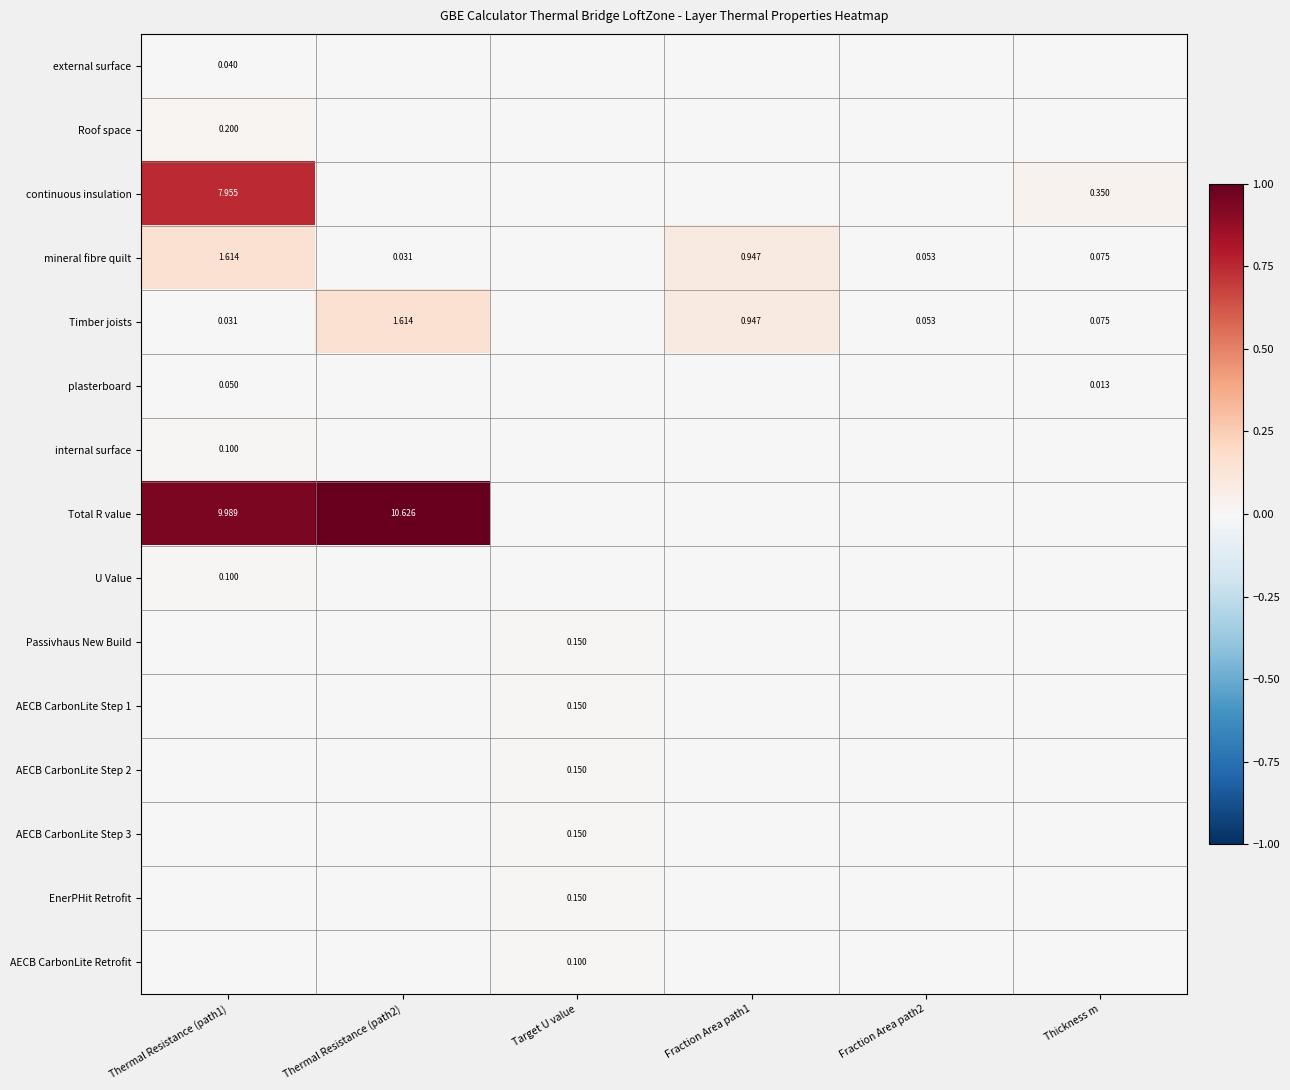

The value of Timber joists at Target U value is 0.0. True or false?

True